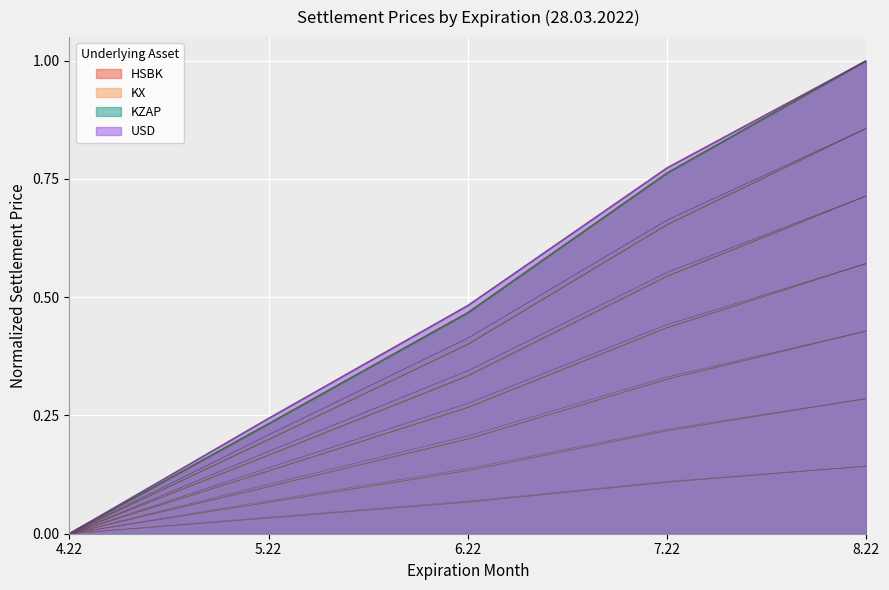

The value of KX at 4.22 is -0.1. True or false?

False